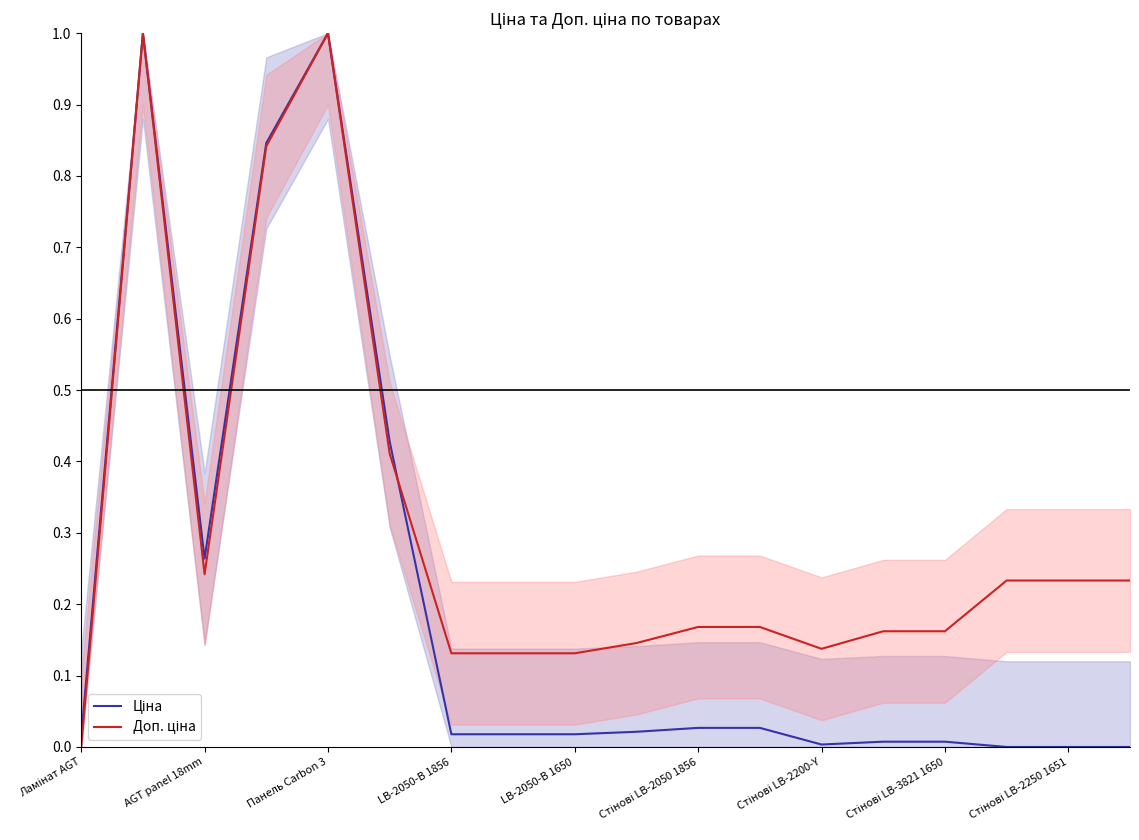

The value of Ціна at Стінові LB-3821 1650 is 0.0. True or false?

True